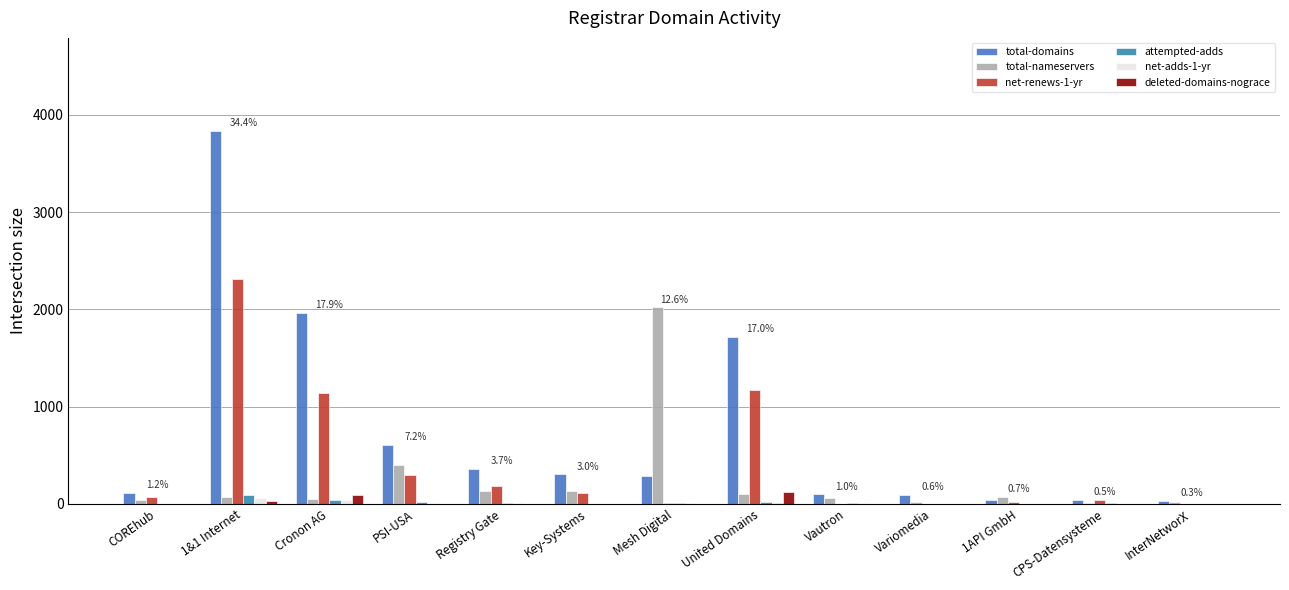

How many series are shown in this chart?

6